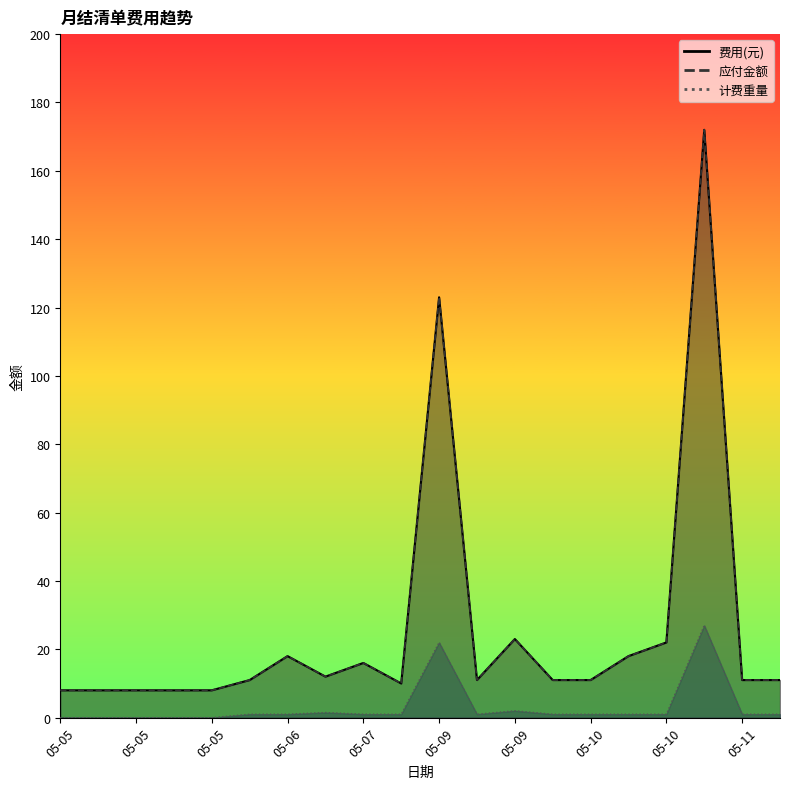

Which series has the largest total across all categories?

费用(元)